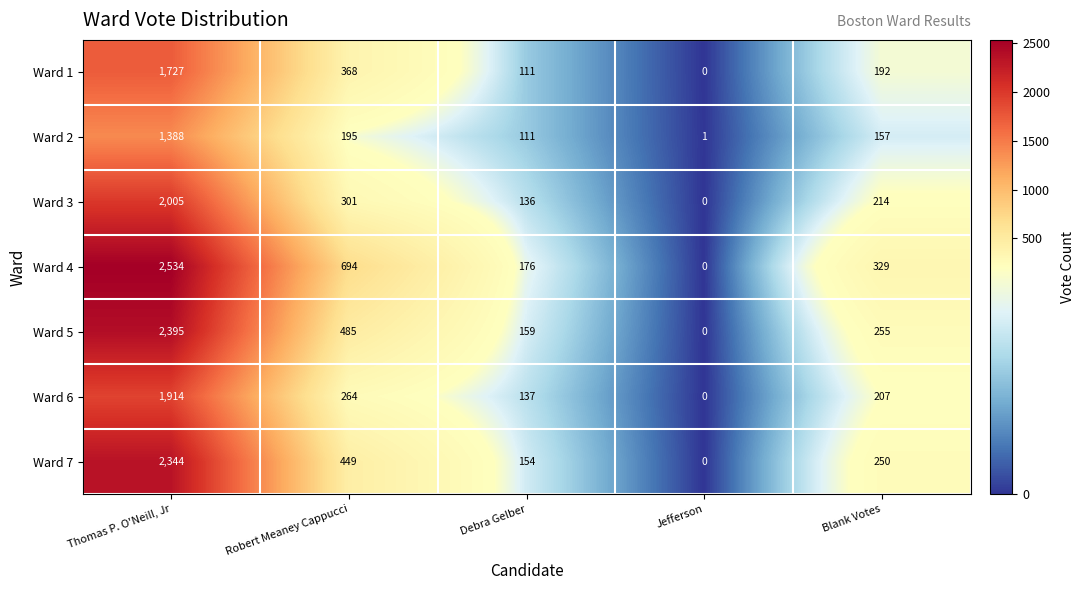

Between Robert Meaney Cappucci and Blank Votes, which series saw the biggest shift?

Ward 4